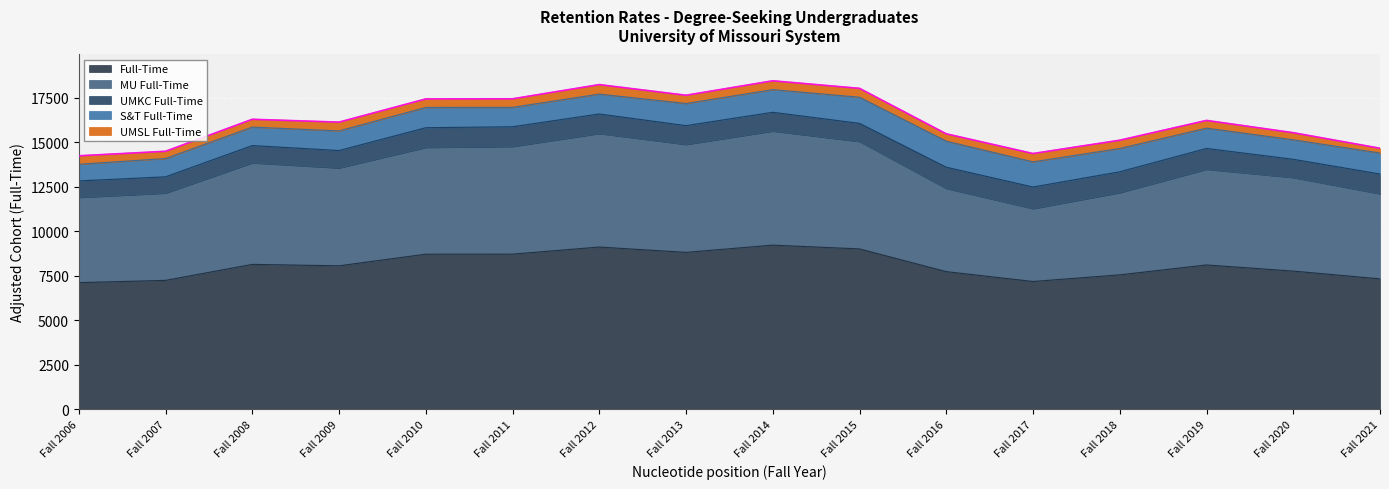

At which category is the sum across all series the highest?

Fall 2014